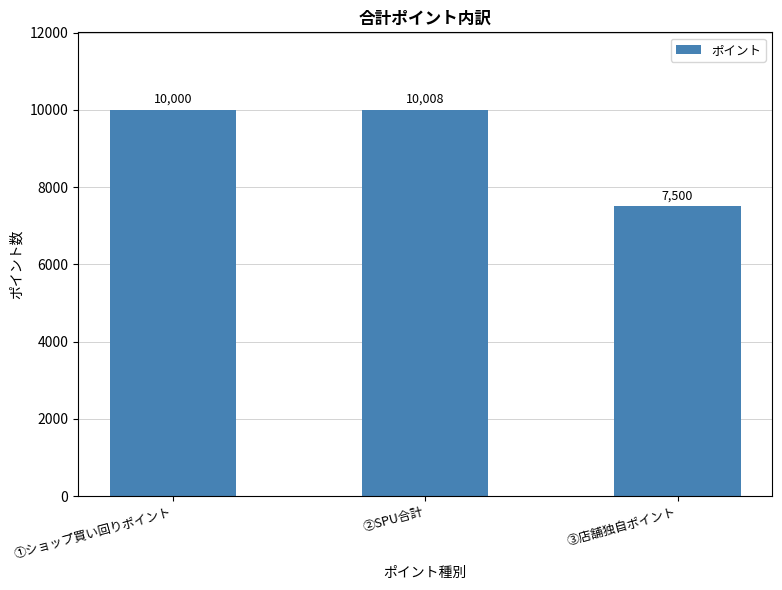

Which label corresponds to the smallest value in the chart?

③店舗独自ポイント